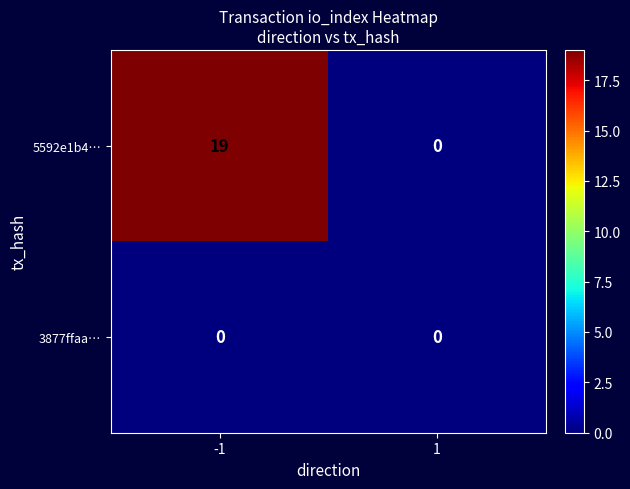

At -1, list the series in order from largest to smallest.

5592e1b4…, 3877ffaa…